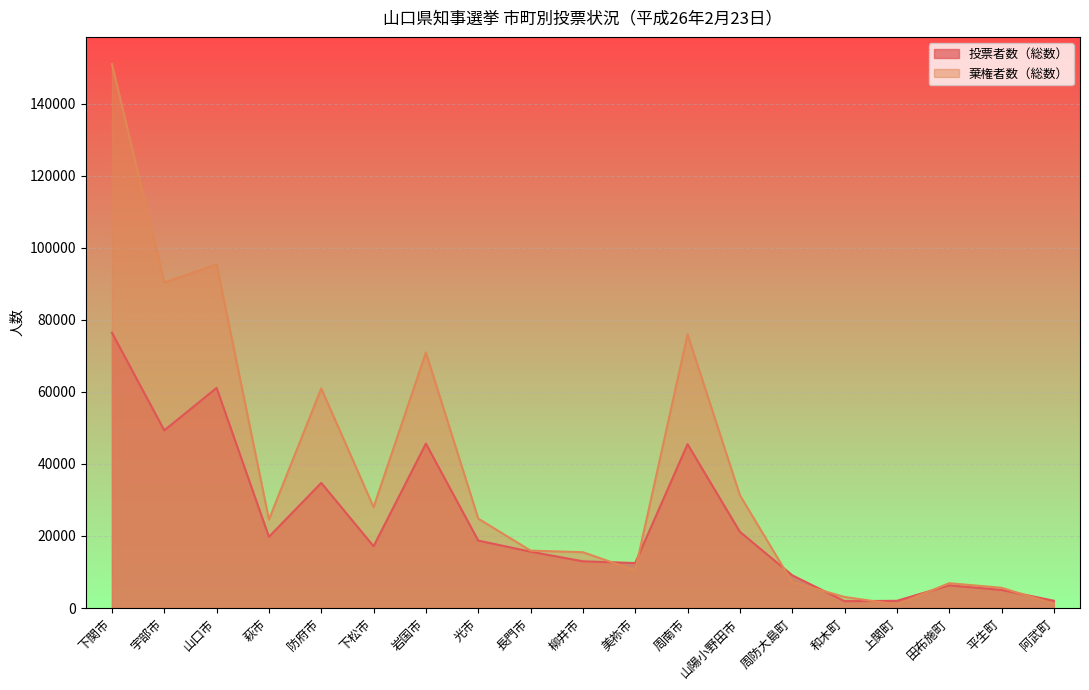

How many lines are shown in the chart?

2